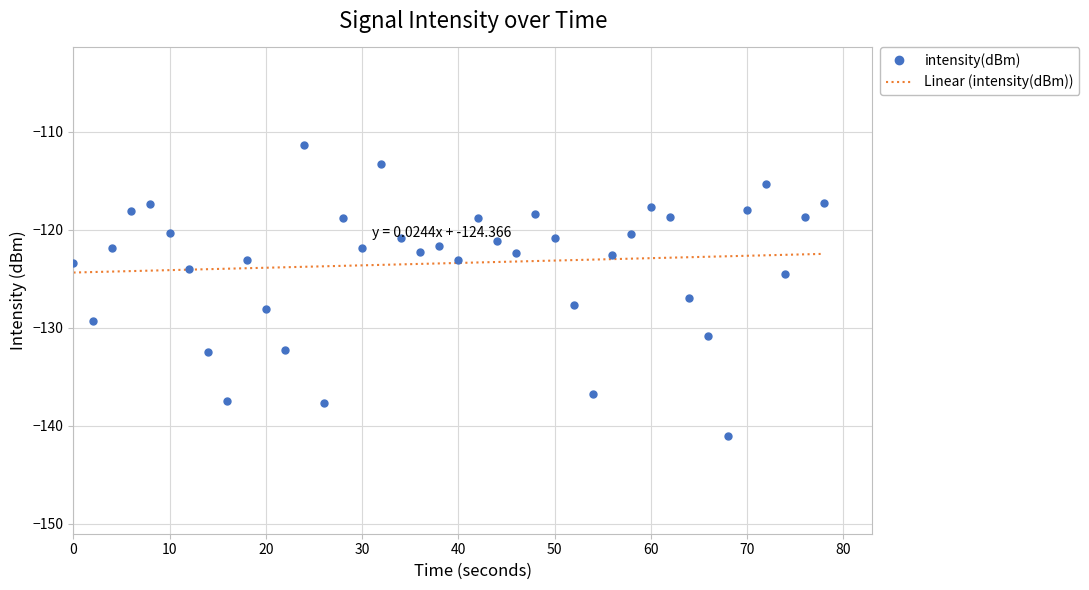

What is the sum of all Linear (intensity(dBm)) values?

-4936.5